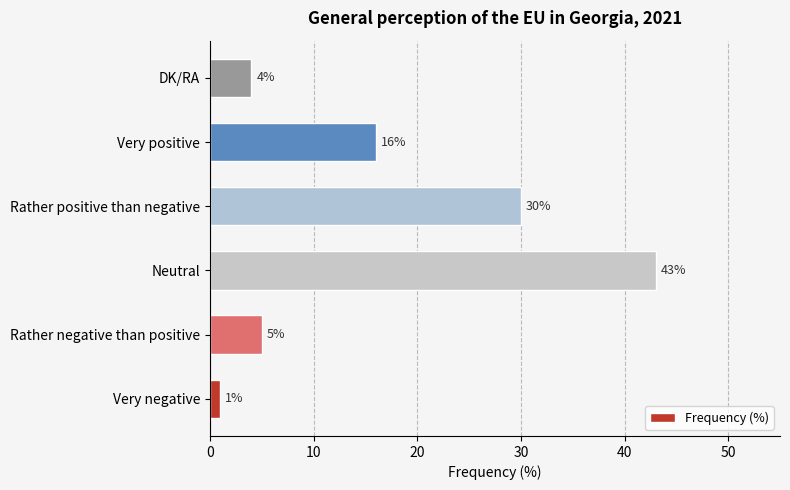

The chart shows a value of 4 at DK/RA. True or false?

True